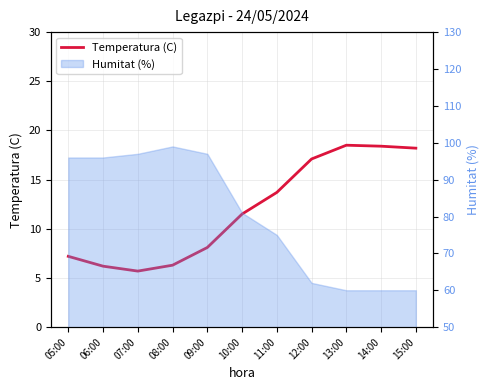

How many points are lower than both their immediate neighbors (excluding endpoints)?

1